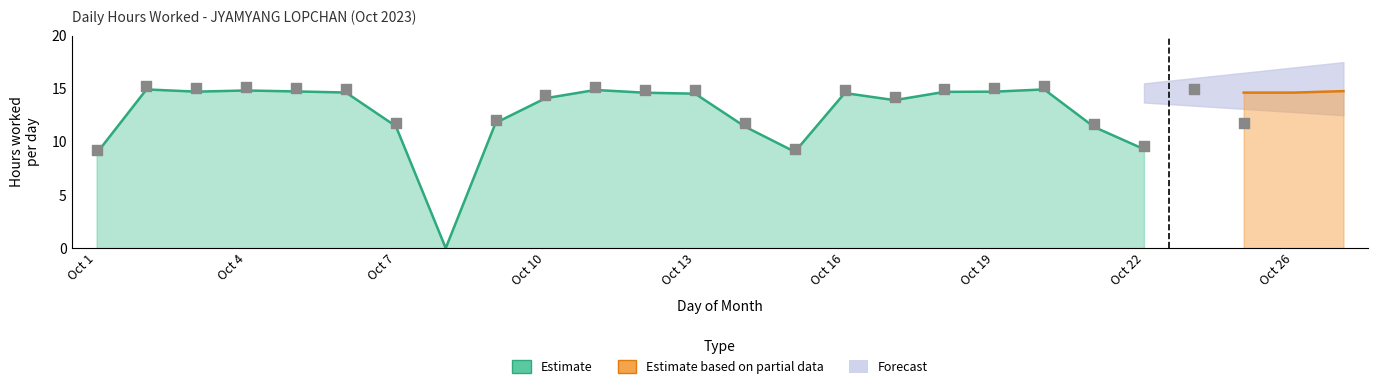

At how many categories does at least one series exceed 8?

25